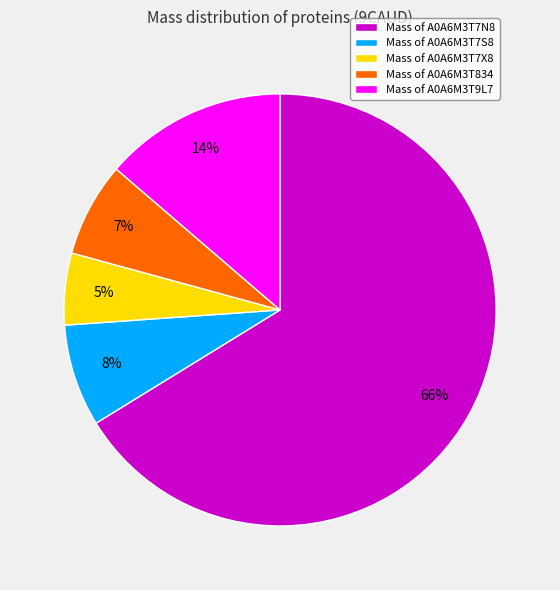

Between Mass of A0A6M3T834 and Mass of A0A6M3T7N8, which is larger?

Mass of A0A6M3T7N8